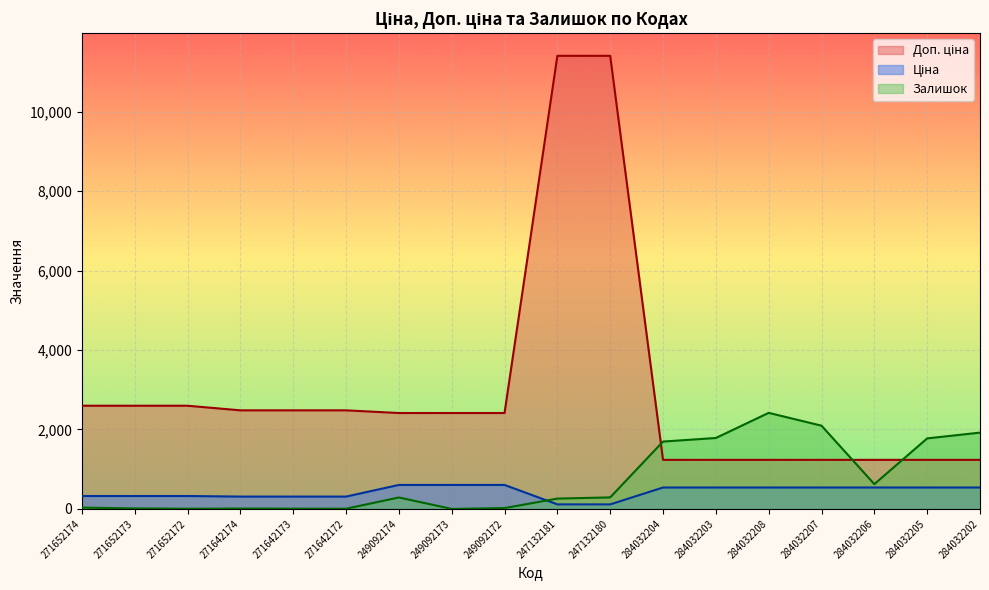

What are all the series names shown in the legend?

Ціна, Доп. ціна, Залишок